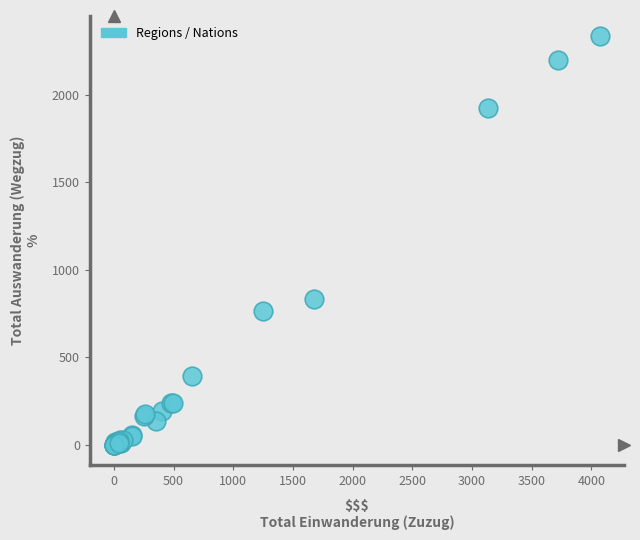

What Y value in the scatter plot is closest to 1168?

832